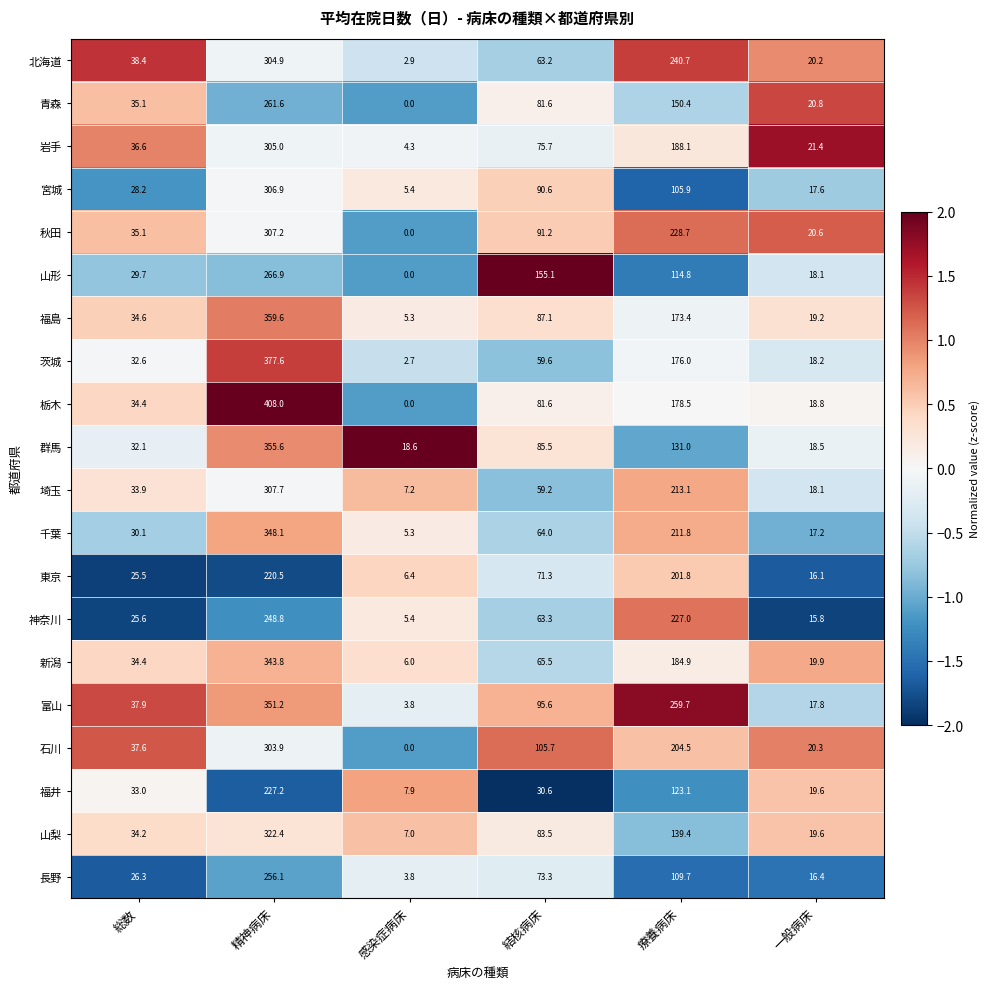

List the series in order of their peak value, lowest first.

東京, 福井, 神奈川, 長野, 青森, 山形, 石川, 北海道, 岩手, 宮城, 秋田, 埼玉, 山梨, 新潟, 千葉, 富山, 群馬, 福島, 茨城, 栃木